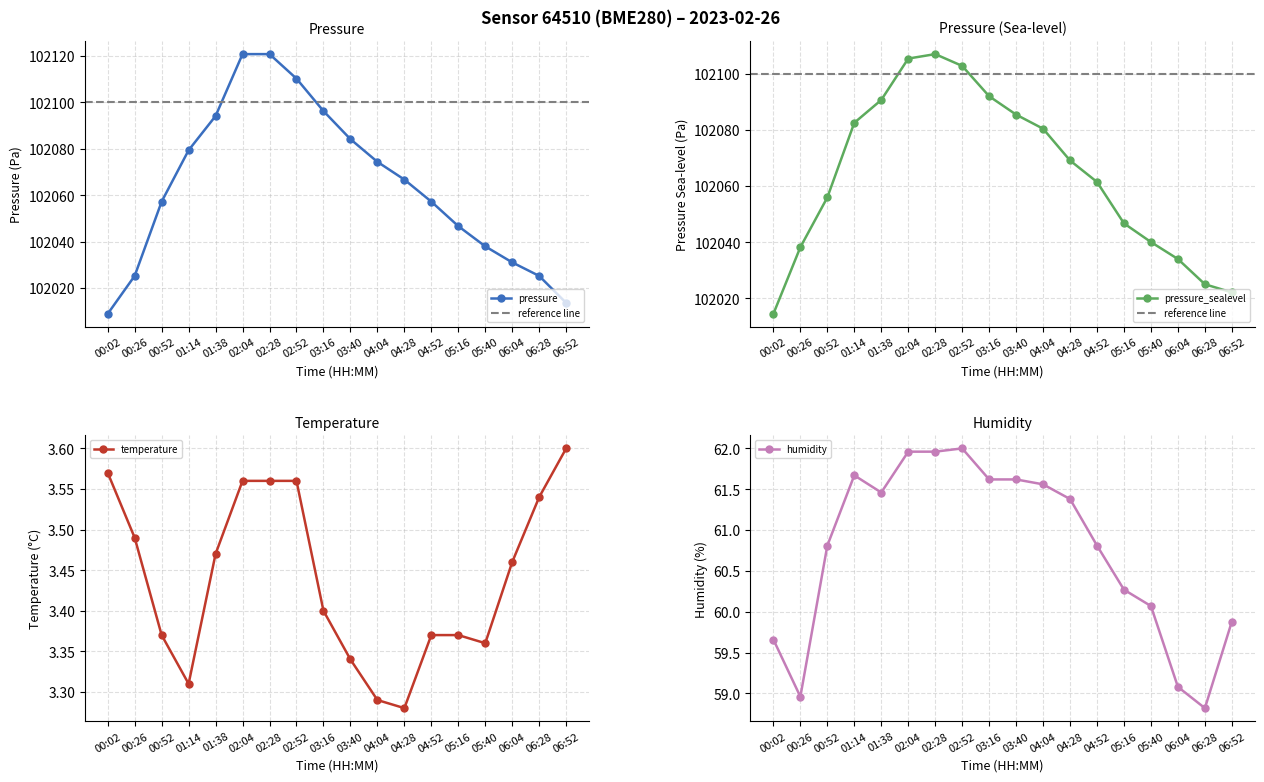

Between 04:04 and 04:28, which series saw the biggest shift?

pressure